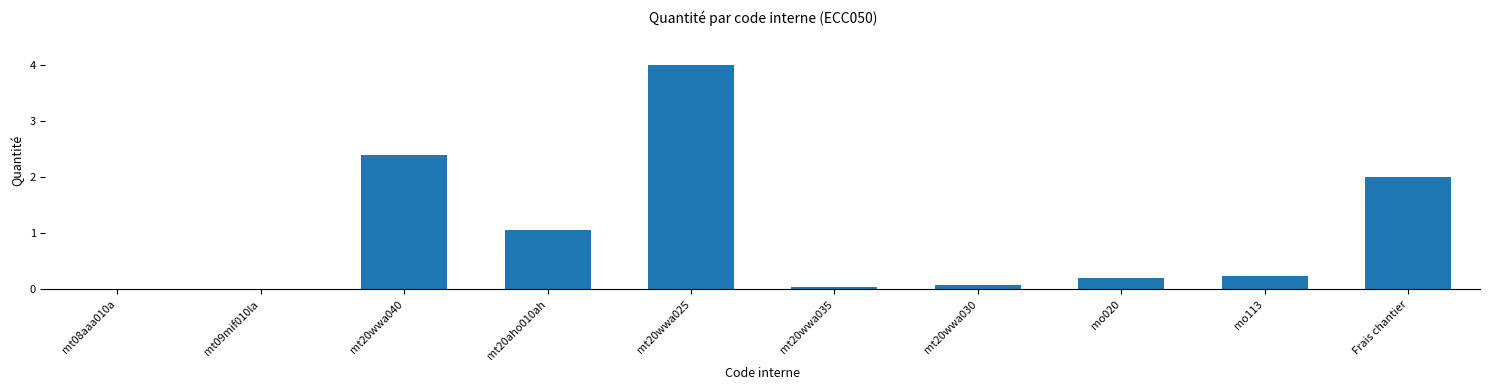

Where is the data nearest to the value 2?

Frais chantier